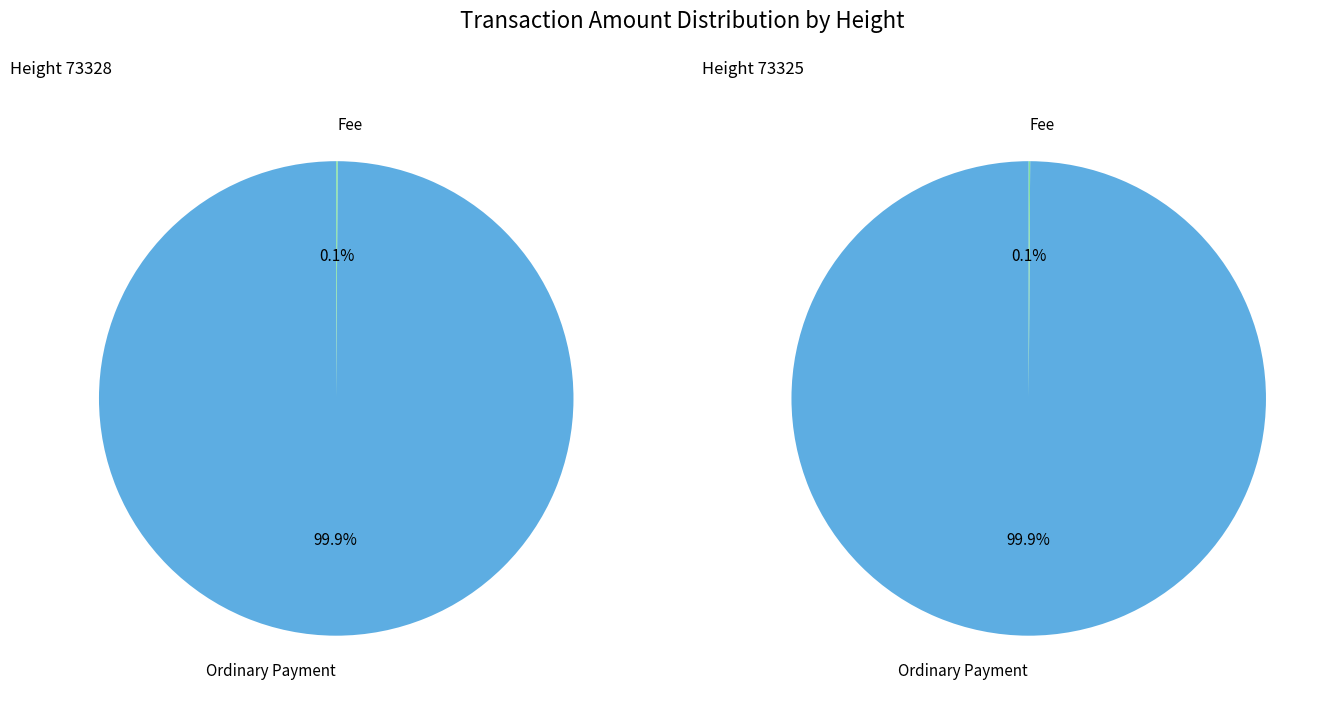

Is Ordinary Payment the majority of the pie?

Yes